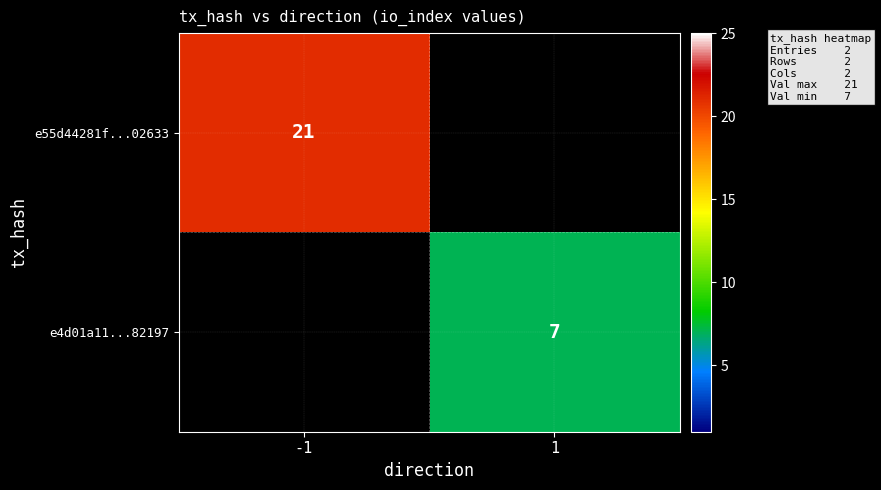

The e4d01a11...82197 series shows 11 at 1. True or false?

False